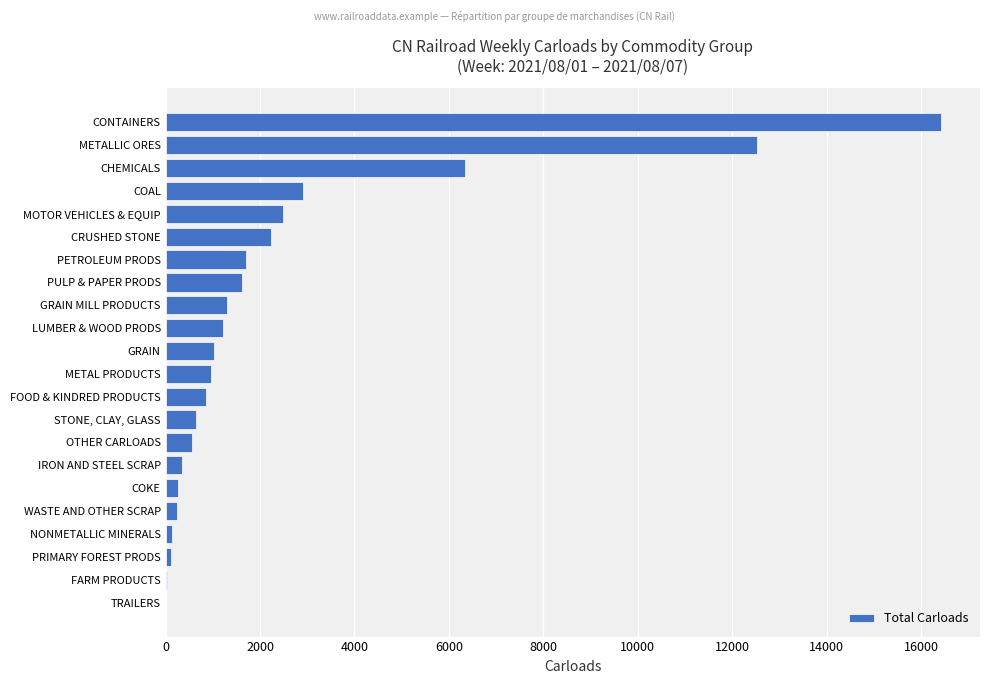

What is the greatest value displayed?

16426